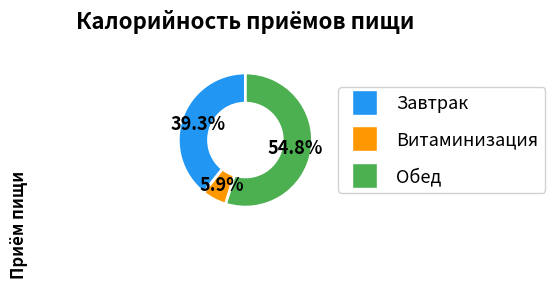

True or false: Обед accounts for 47% of the total.

False